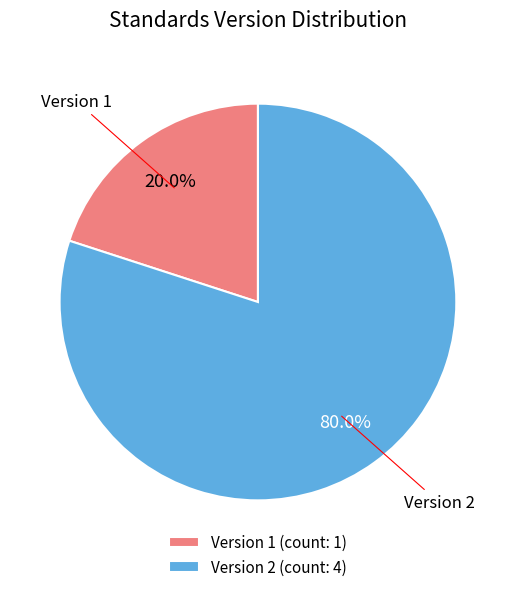

Count the number of slices in the pie.

2